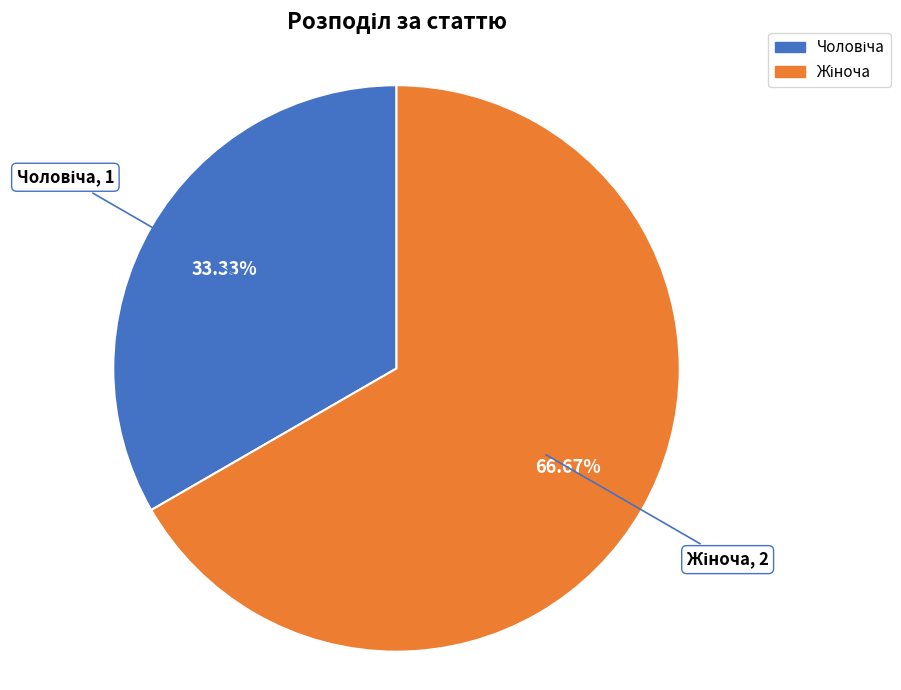

To the nearest percent, what is the difference between the largest and smallest slice percentages?

33%